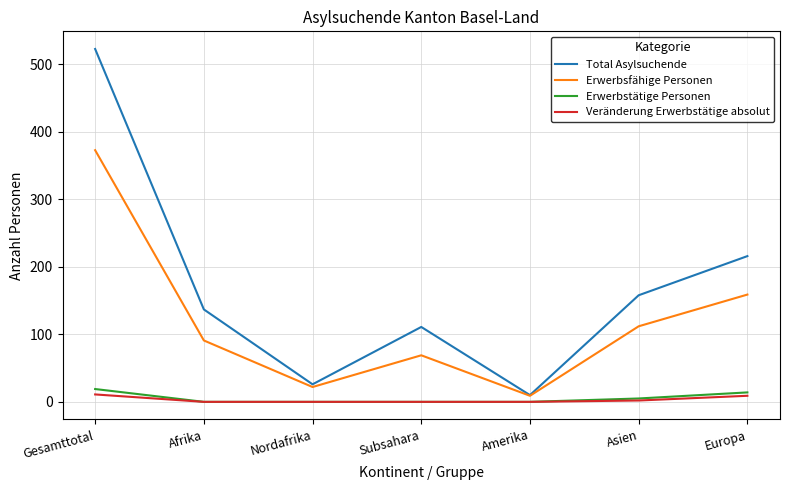

How many lines are shown in the chart?

4